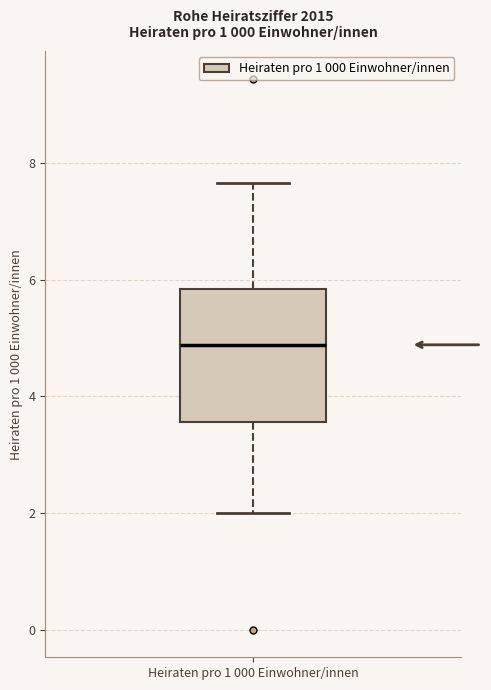

Read this box plot against the y-axis: the position of the median line, the range covered by the box, and the ends of both whiskers. The values are not printed on the chart, so give them approximately, as read against the axis.

median 4.8, box 3.6 to 5.8, whiskers 2.0 to 7.6